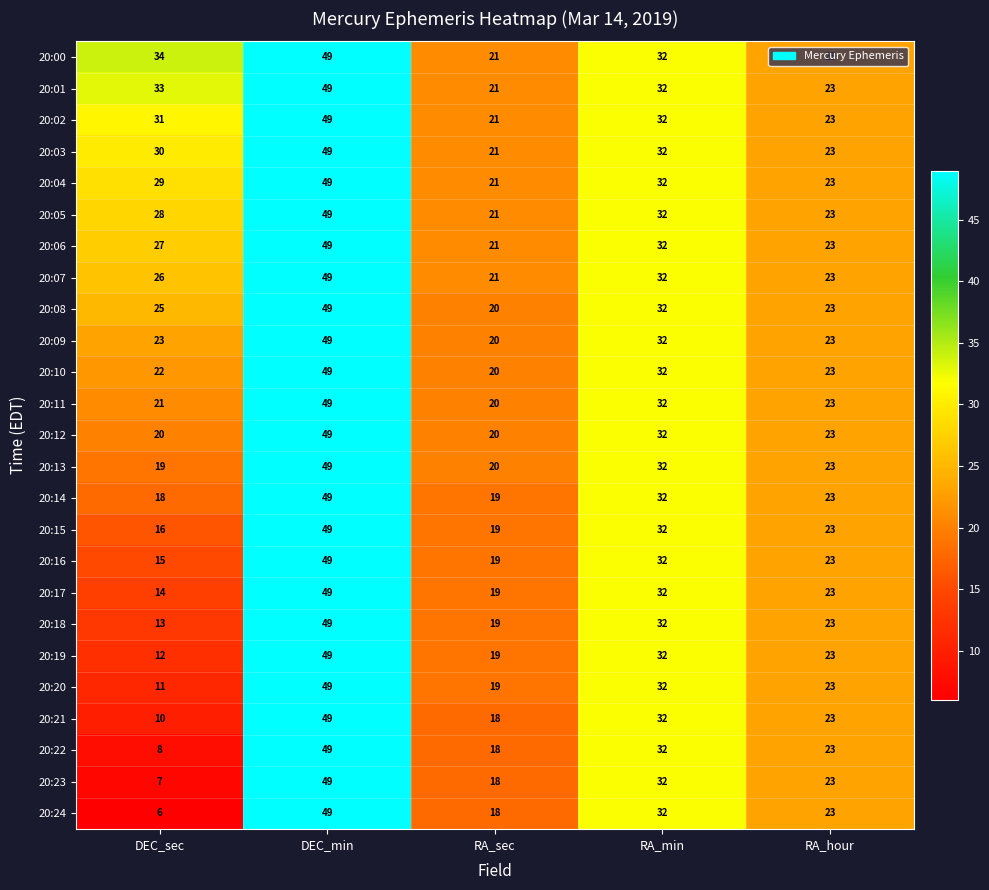

True or false: 20:15 has a value of 40 at RA_hour.

False